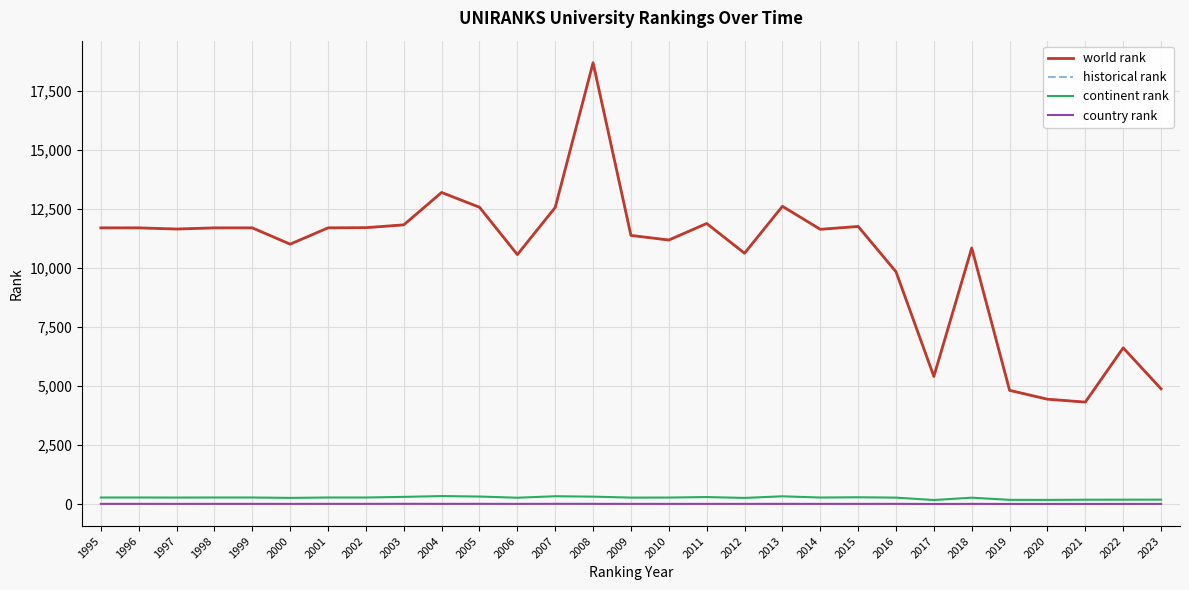

Does the chart have visible grid lines?

Yes